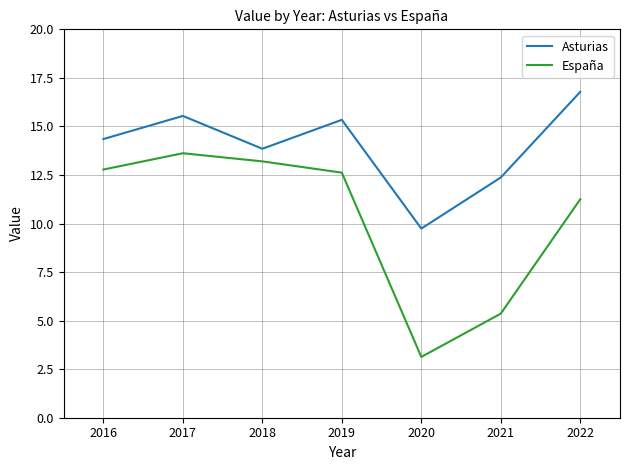

Which series has the largest range (max minus min)?

España